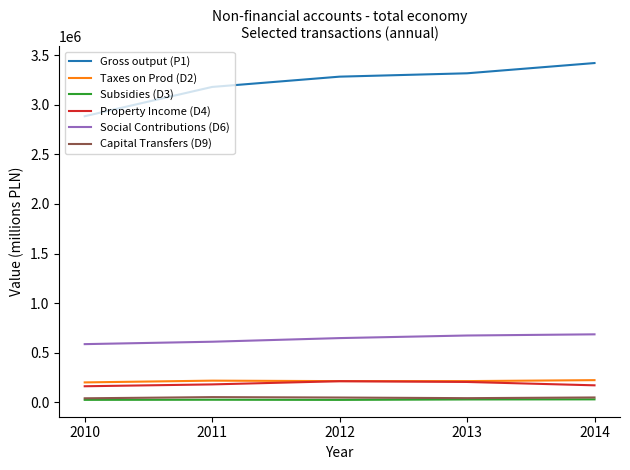

Which label corresponds to the largest value in the chart?

2014